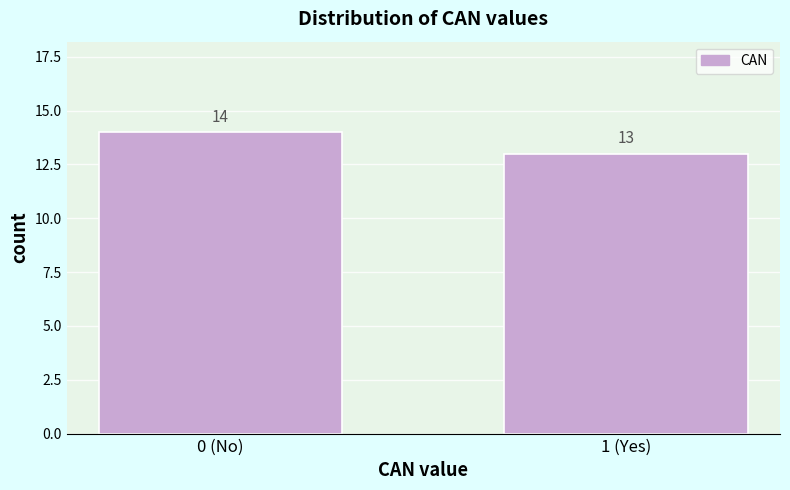

Reading left to right, transcribe all the data shown in this chart.

0 (No)=14	1 (Yes)=13